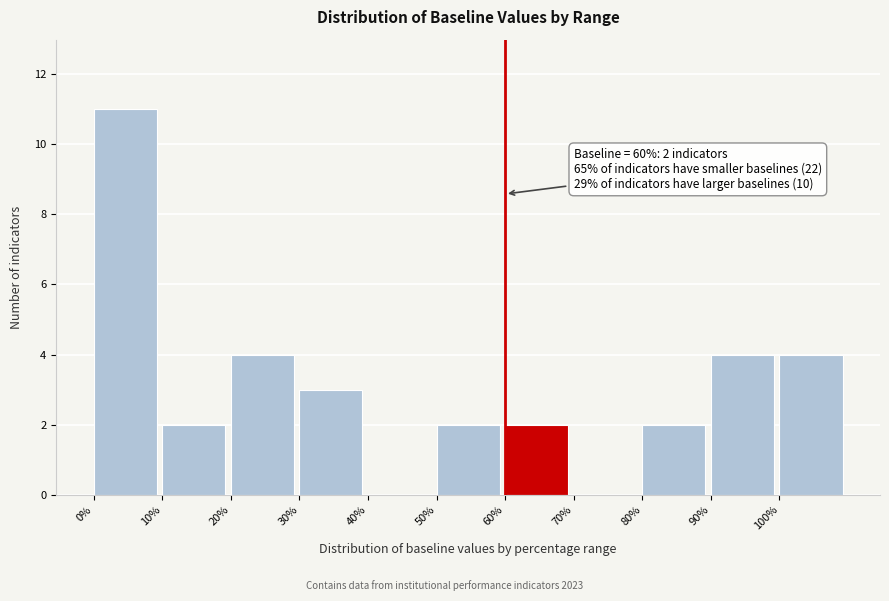

Which range on the x-axis has the tallest bar?

0 to 10